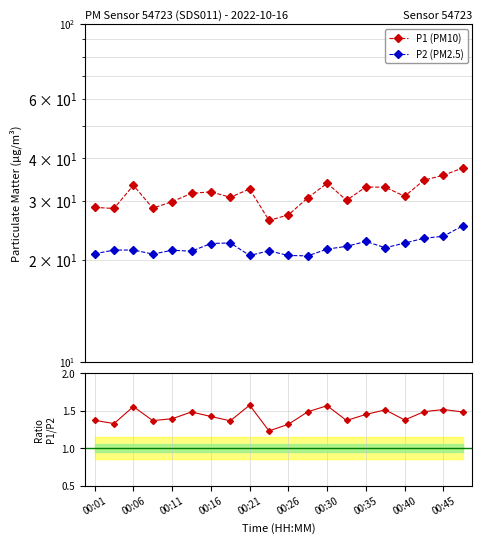

True or false: P2 and P1 intersect in this chart.

False